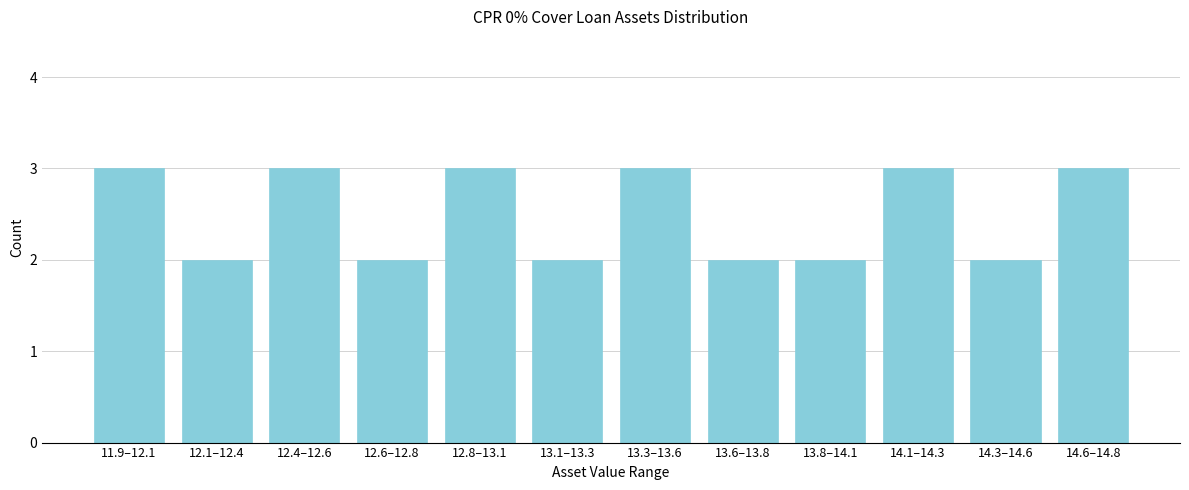

Reading left to right, what are all the values shown in this chart?

11.9–12.1=3	12.1–12.4=2	12.4–12.6=3	12.6–12.8=2	12.8–13.1=3	13.1–13.3=2	13.3–13.6=3	13.6–13.8=2	13.8–14.1=2	14.1–14.3=3	14.3–14.6=2	14.6–14.8=3